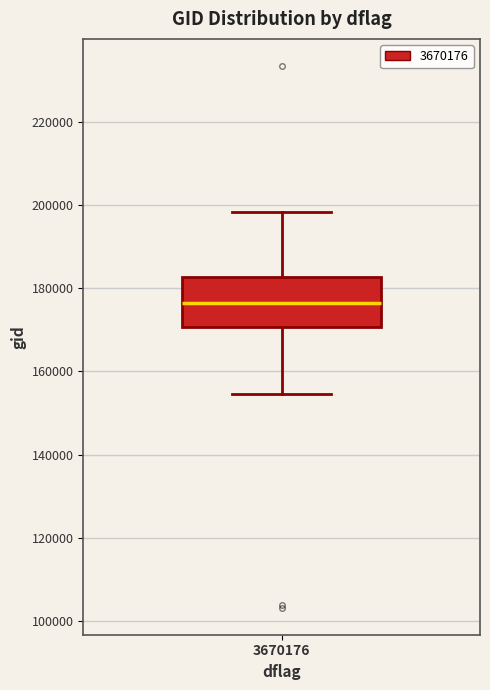

Read this box plot against the y-axis: the position of the median line, the range covered by the box, and the ends of both whiskers. The values are not printed on the chart, so give them approximately, as read against the axis.

median 176000, box 170000 to 182000, whiskers 154000 to 198000